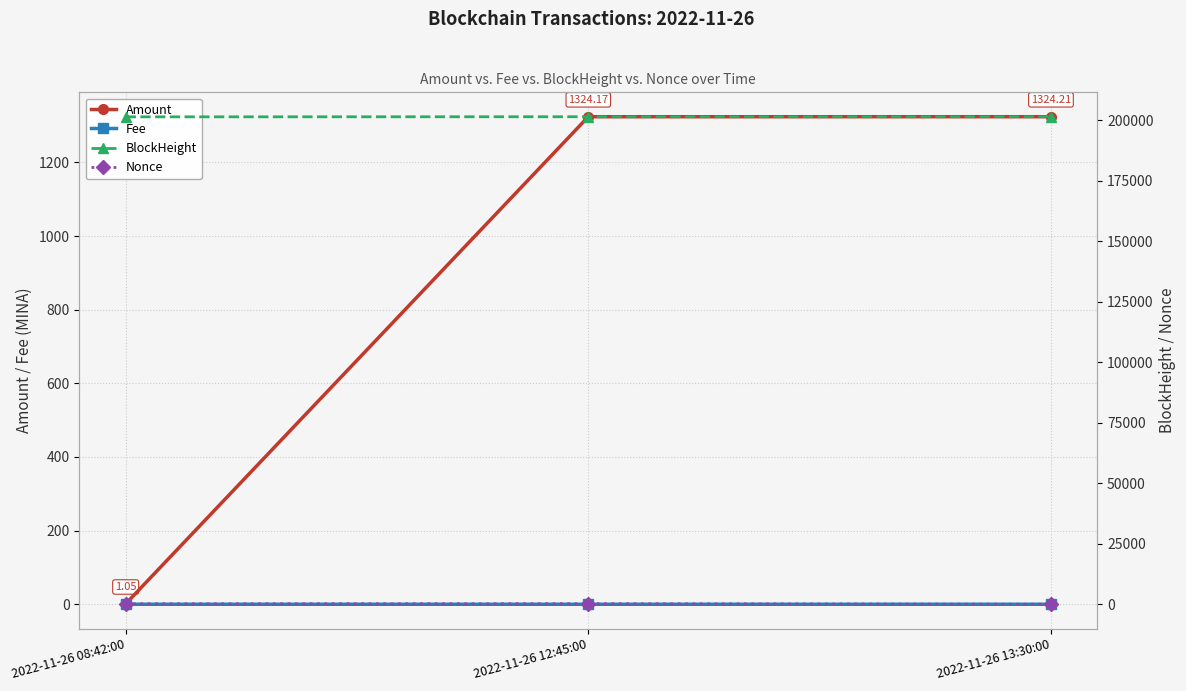

Is this an area chart (filled region under the line)?

No